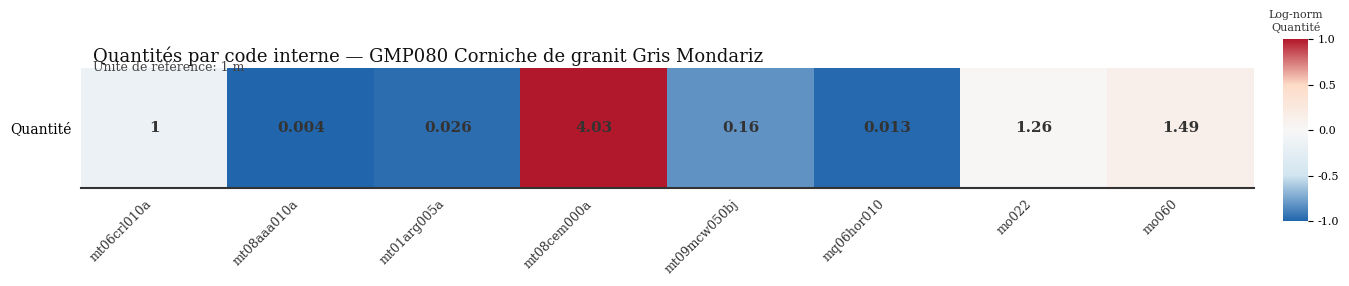

Where is the data nearest to the value 0?

mo022